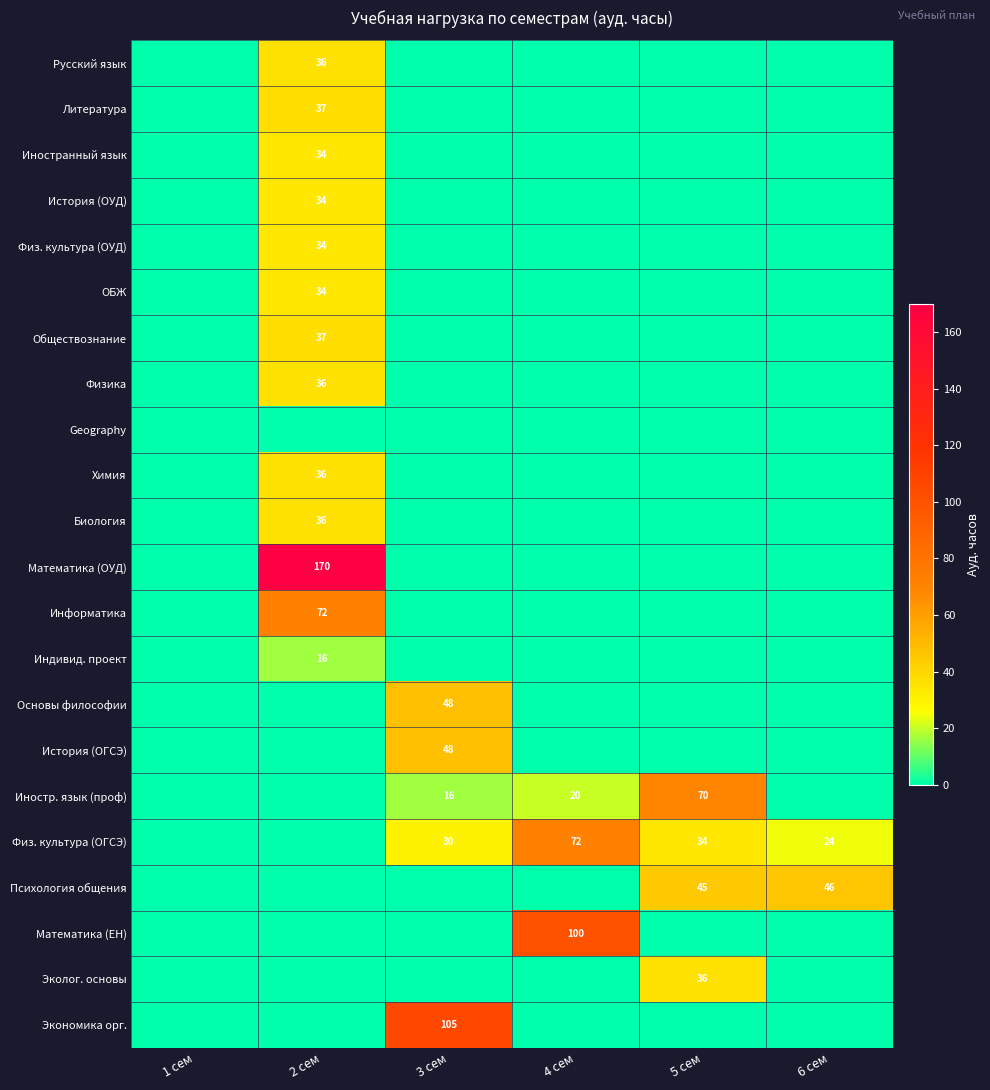

True or false: Иностр. язык (проф) has a value of 24 at 3 сем.

False